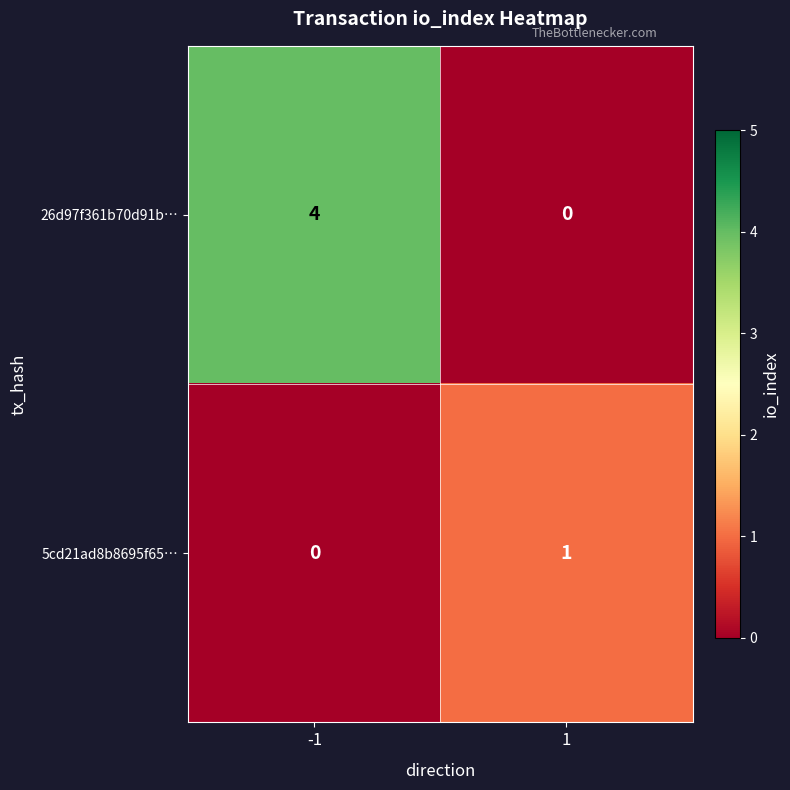

At how many categories does at least one series exceed 2?

1